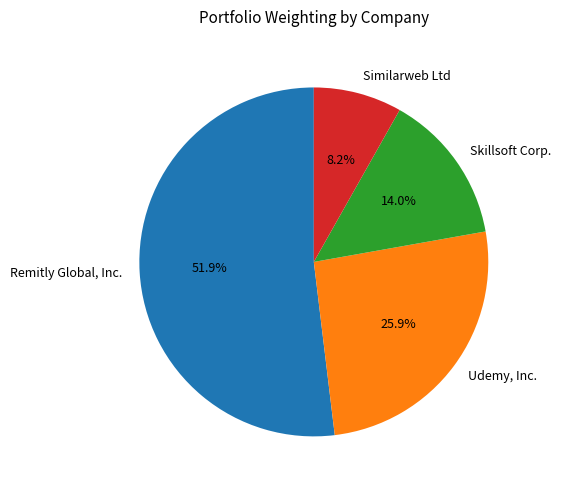

How many slices are in this pie chart?

4